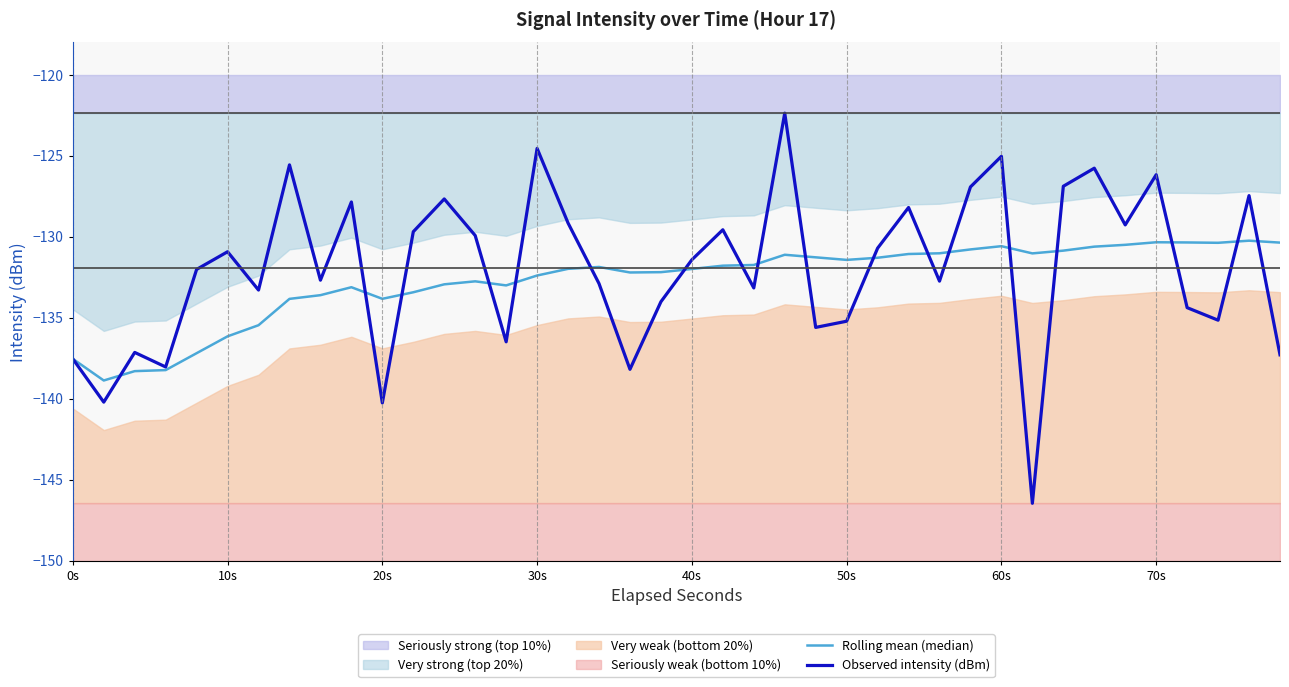

The value of Observed intensity (dBm) at 30s is -175.5. True or false?

False